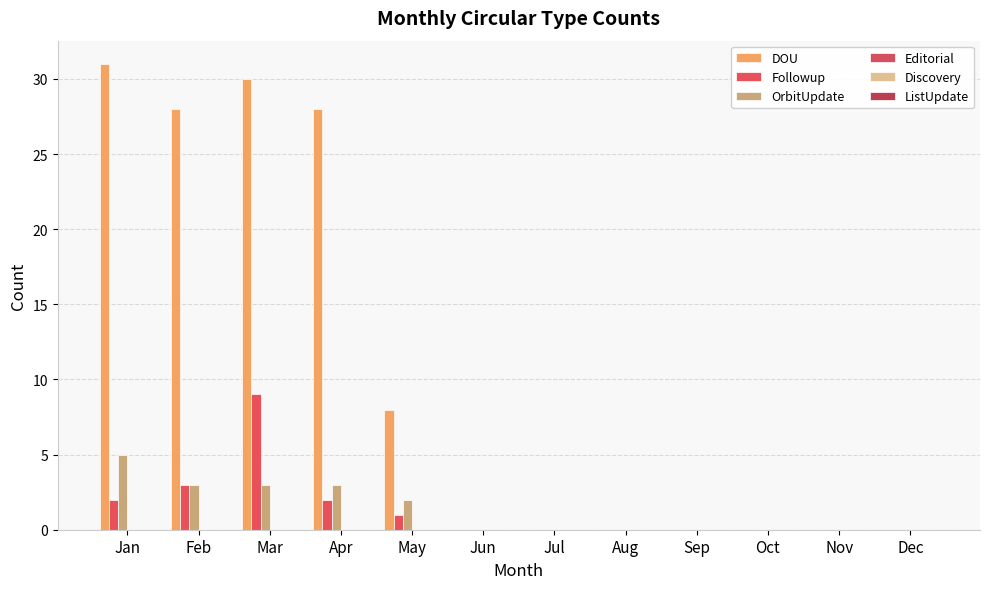

Which category has the highest value in the Followup series?

Mar